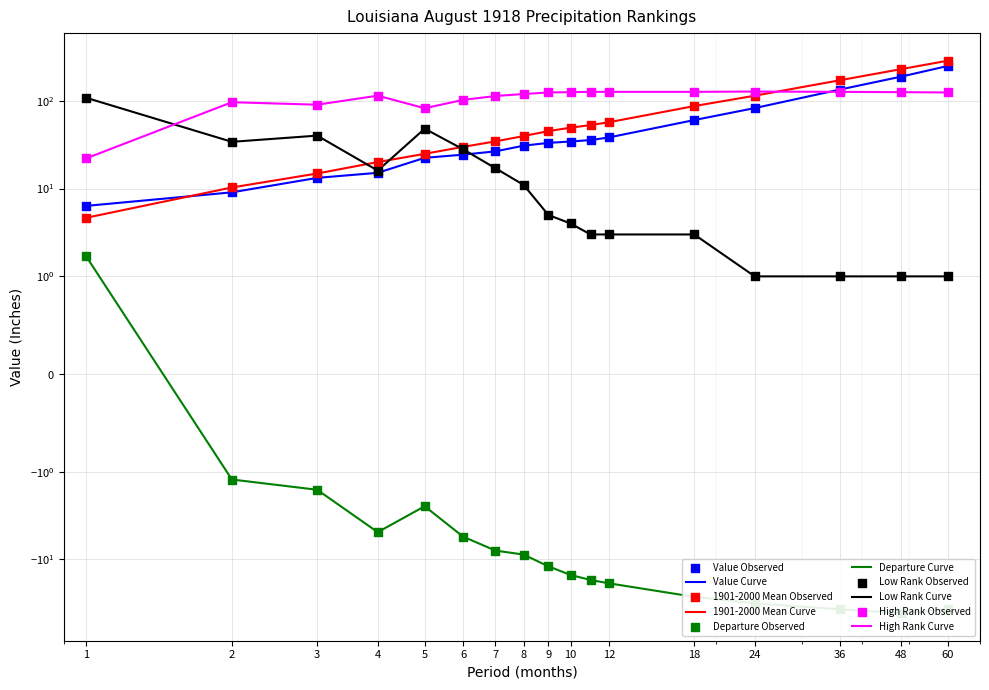

At which category is the sum across all series the highest?

60